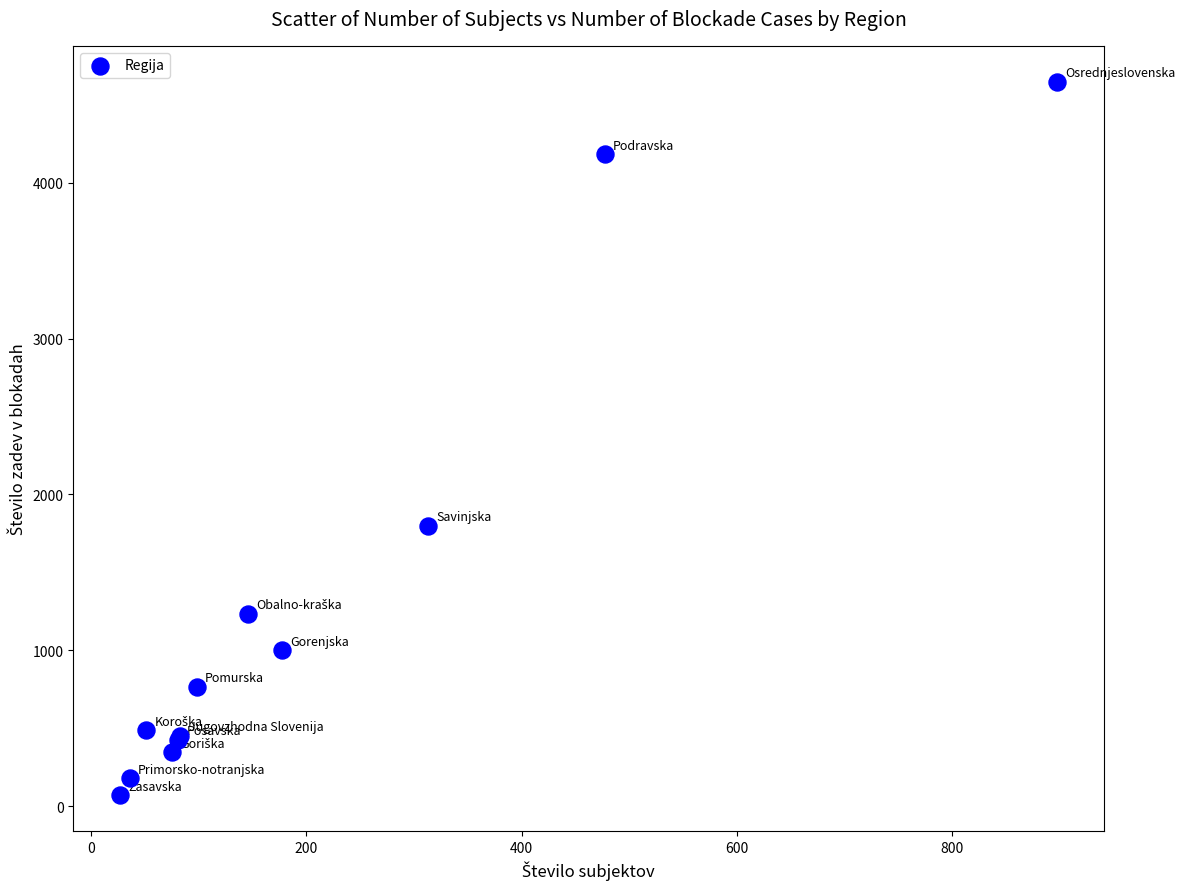

What Y value in the scatter plot is closest to 2360?

1798